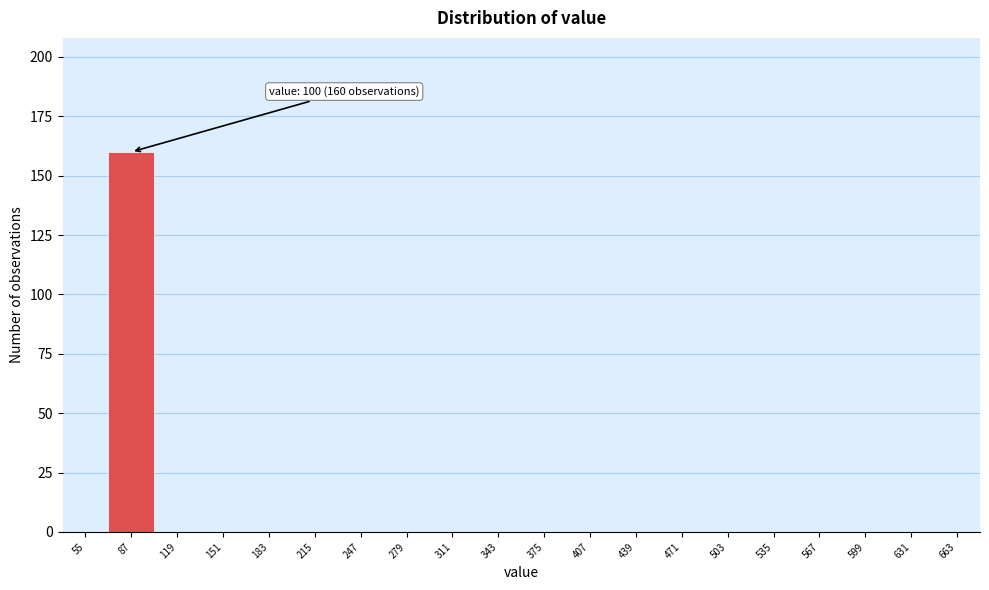

Reading left to right, transcribe all the data shown in this chart.

55=0	87=160	119=0	151=0	183=0	215=0	247=0	279=0	311=0	343=0	375=0	407=0	439=0	471=0	503=0	535=0	567=0	599=0	631=0	663=0